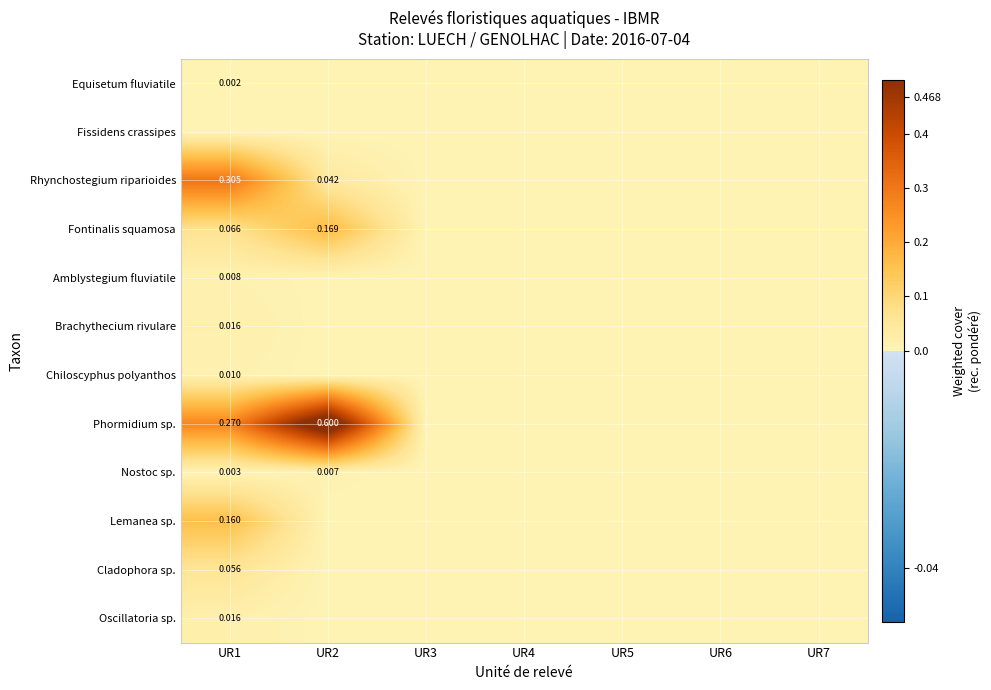

The Nostoc sp. series shows 0.0 at UR7. True or false?

True